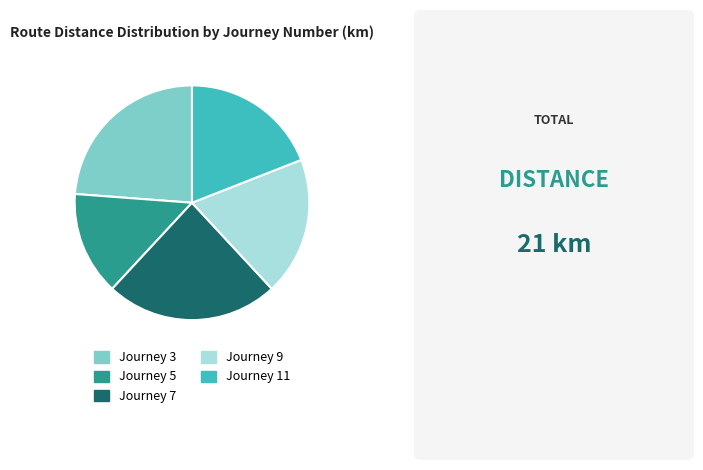

Do Journey 7 and Journey 11 together represent more than half of the pie?

No